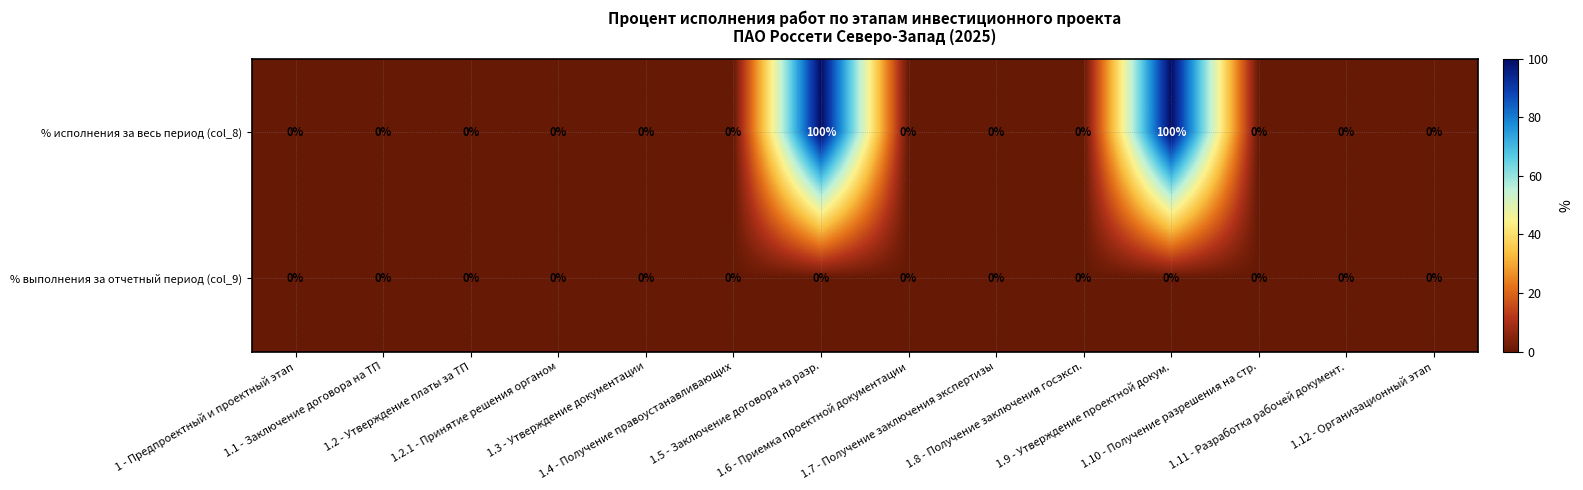

Rank the categories by % исполнения за весь период (col_8) value from highest to lowest.

1.5 - Заключение договора на разр., 1.9 - Утверждение проектной докум., 1 - Предпроектный и проектный этап, 1.1 - Заключение договора на ТП, 1.2 - Утверждение платы за ТП, 1.2.1 - Принятие решения органом, 1.3 - Утверждение документации, 1.4 - Получение правоустанавливающих, 1.6 - Приемка проектной документации, 1.7 - Получение заключения экспертизы, 1.8 - Получение заключения госэксп., 1.10 - Получение разрешения на стр., 1.11 - Разработка рабочей документ., 1.12 - Организационный этап